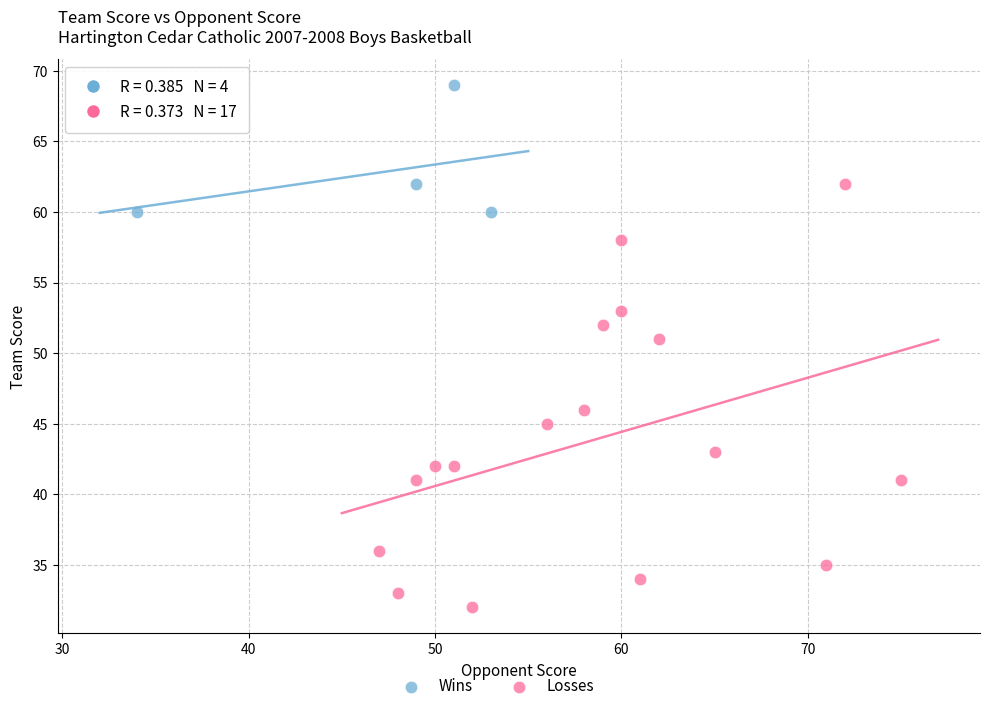

Which series contains the lowest Y value?

Losses